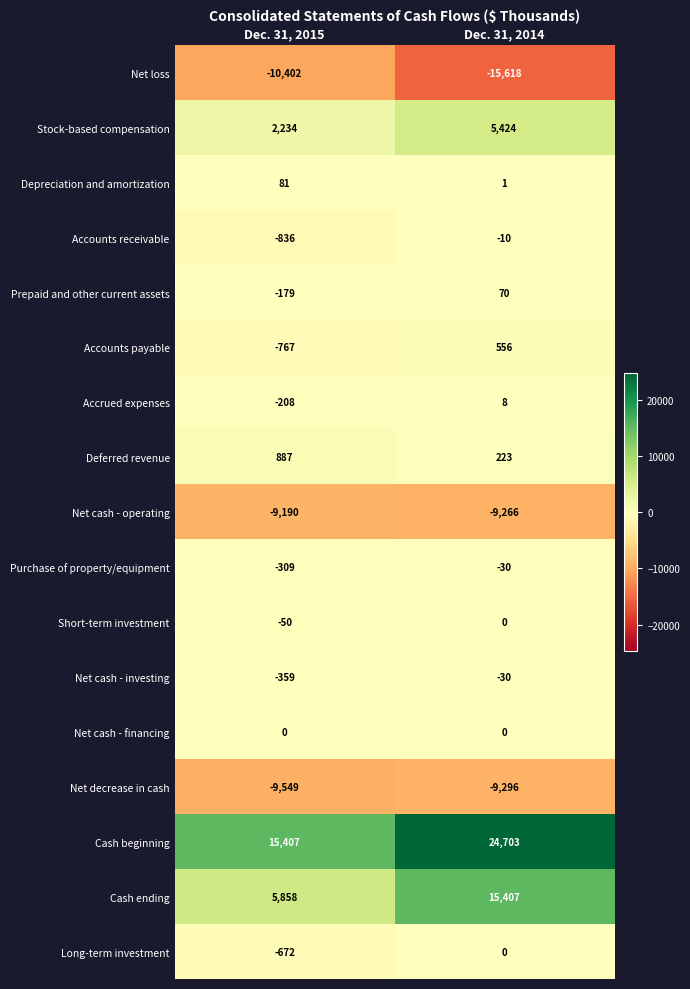

The Stock-based compensation series shows 2234 at Dec. 31, 2015. True or false?

True